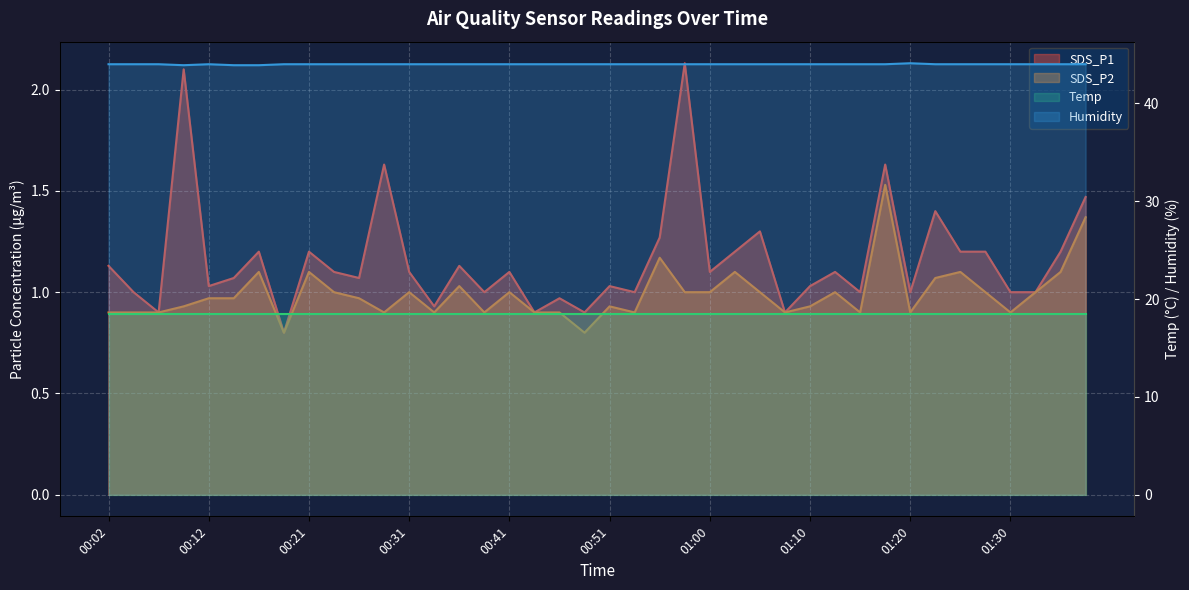

True or false: Humidity has more than 0 interior local peaks.

True